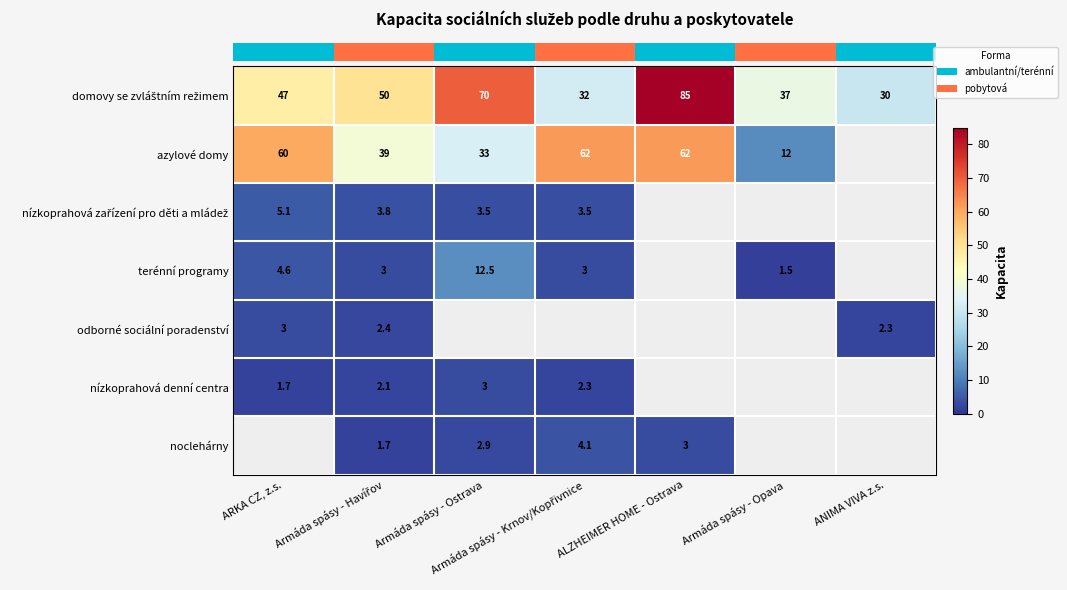

Rank the categories by row_0 value from highest to lowest.

ALZHEIMER HOME - Ostrava, Armáda spásy - Ostrava, Armáda spásy - Havířov, ARKA CZ, z.s., Armáda spásy - Opava, Armáda spásy - Krnov/Kopřivnice, ANIMA VIVA z.s.